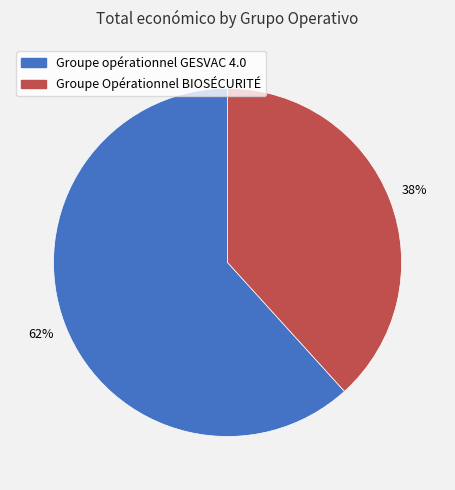

What is the smallest slice in the pie chart?

Groupe Opérationnel BIOSÉCURITÉ